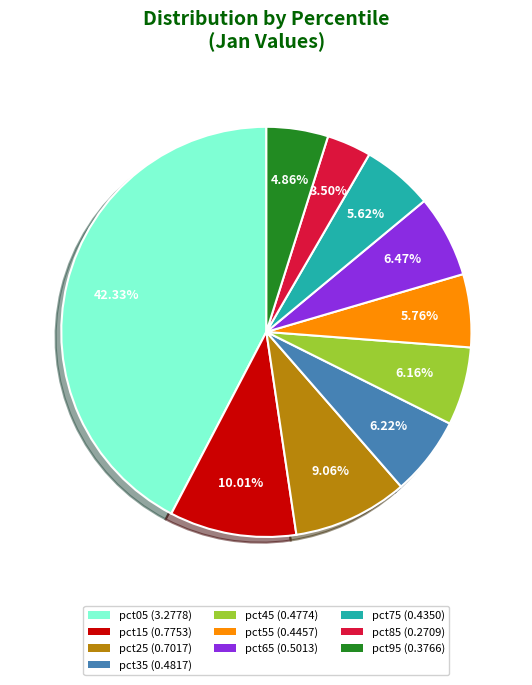

How many slices are in this pie chart?

10